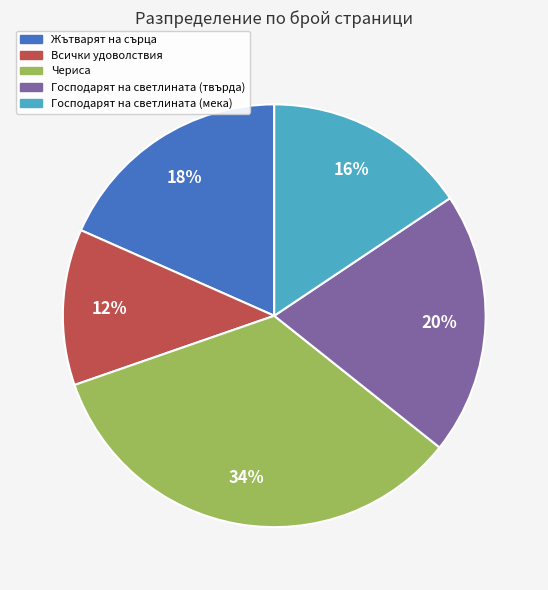

Is there a majority slice in this chart?

No